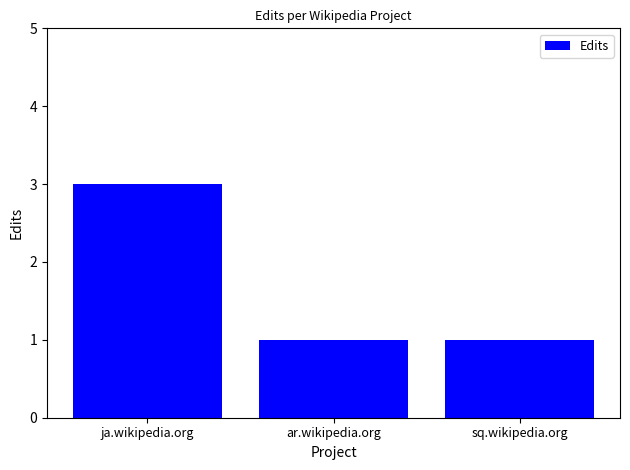

Reading left to right, list all the values displayed in this chart.

ja.wikipedia.org=3	ar.wikipedia.org=1	sq.wikipedia.org=1